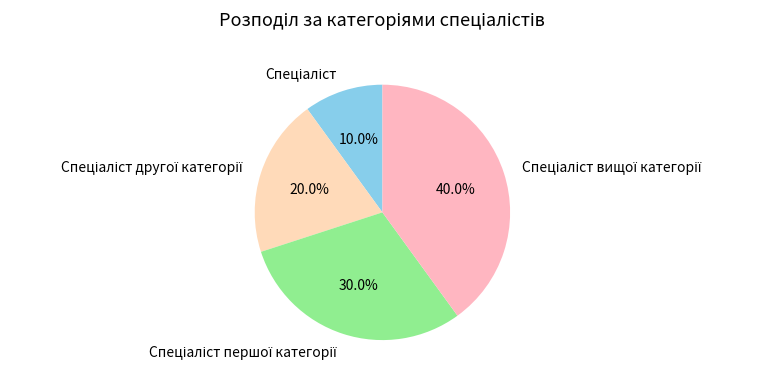

Does any single category account for the majority?

No